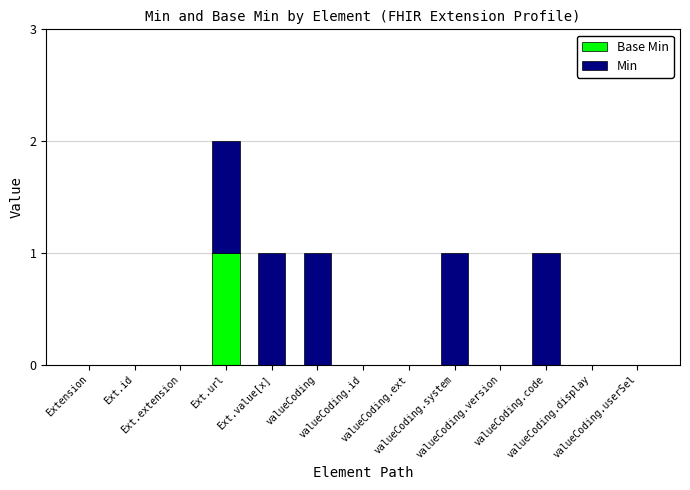

How many series are shown in this chart?

2